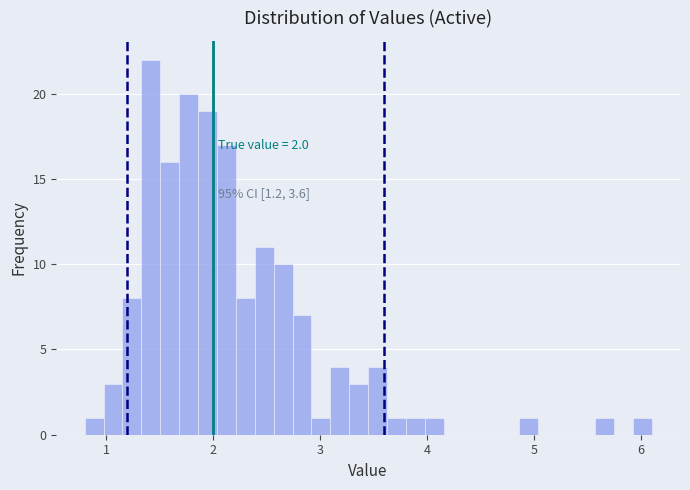

Read against the x-axis, roughly where is the centre of the tallest bar?

1.4